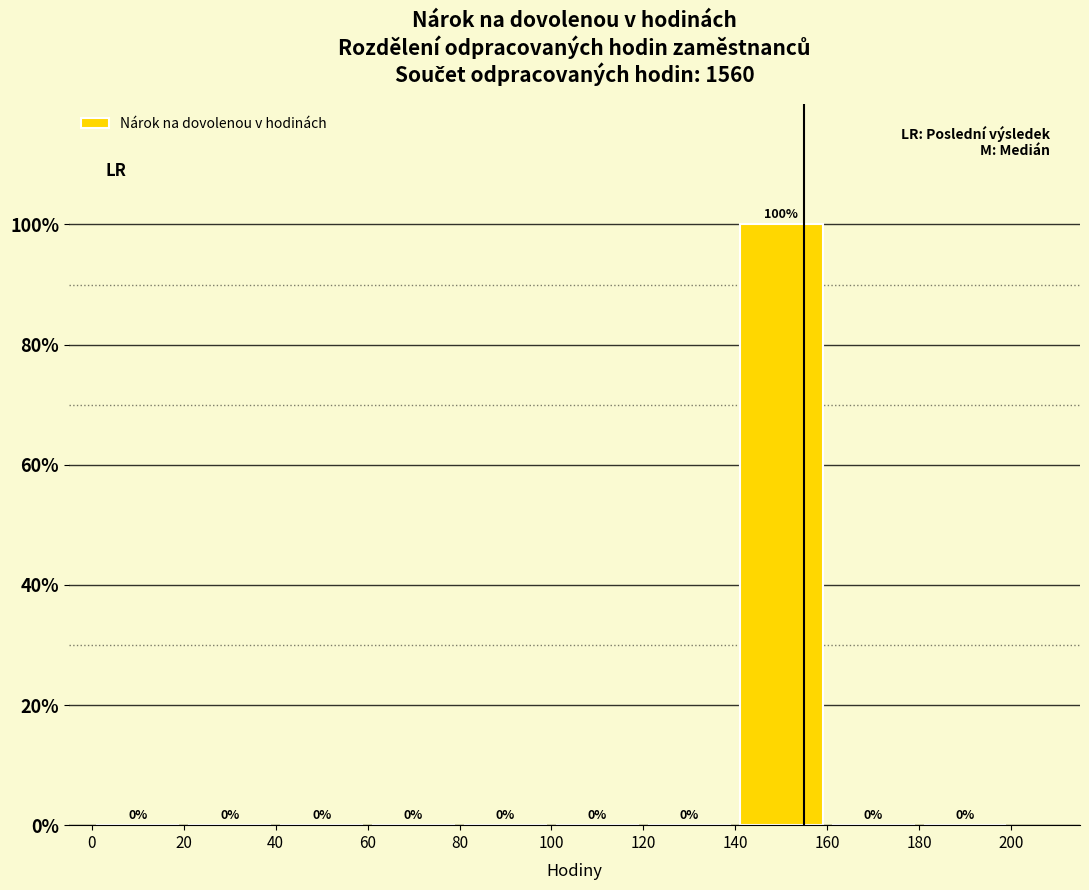

Over which range of the x-axis is the bar tallest?

140 to 160